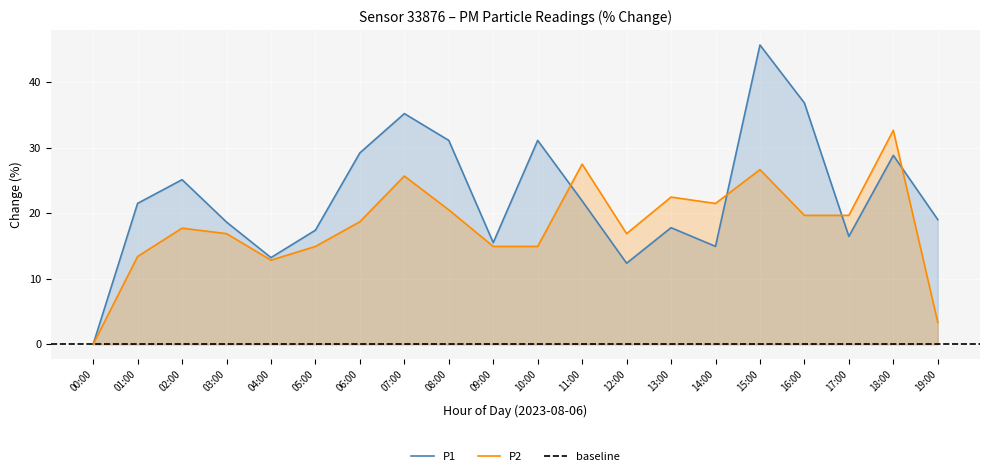

Reading left to right, list all the values displayed in this chart.

P1: 00:00=0.0	01:00=21.5	02:00=25.1	03:00=18.7	04:00=13.2	05:00=17.4	06:00=29.2	07:00=35.2	08:00=31.1	09:00=15.5	10:00=31.1	11:00=21.9	12:00=12.4	13:00=17.8	14:00=15.0	15:00=45.7	16:00=36.9	17:00=16.5	18:00=28.9	19:00=19.0
P2: 00:00=0.0	01:00=13.4	02:00=17.7	03:00=16.9	04:00=12.8	05:00=14.9	06:00=18.7	07:00=25.7	08:00=20.5	09:00=14.9	10:00=14.9	11:00=27.5	12:00=16.9	13:00=22.5	14:00=21.5	15:00=26.7	16:00=19.7	17:00=19.7	18:00=32.7	19:00=3.4